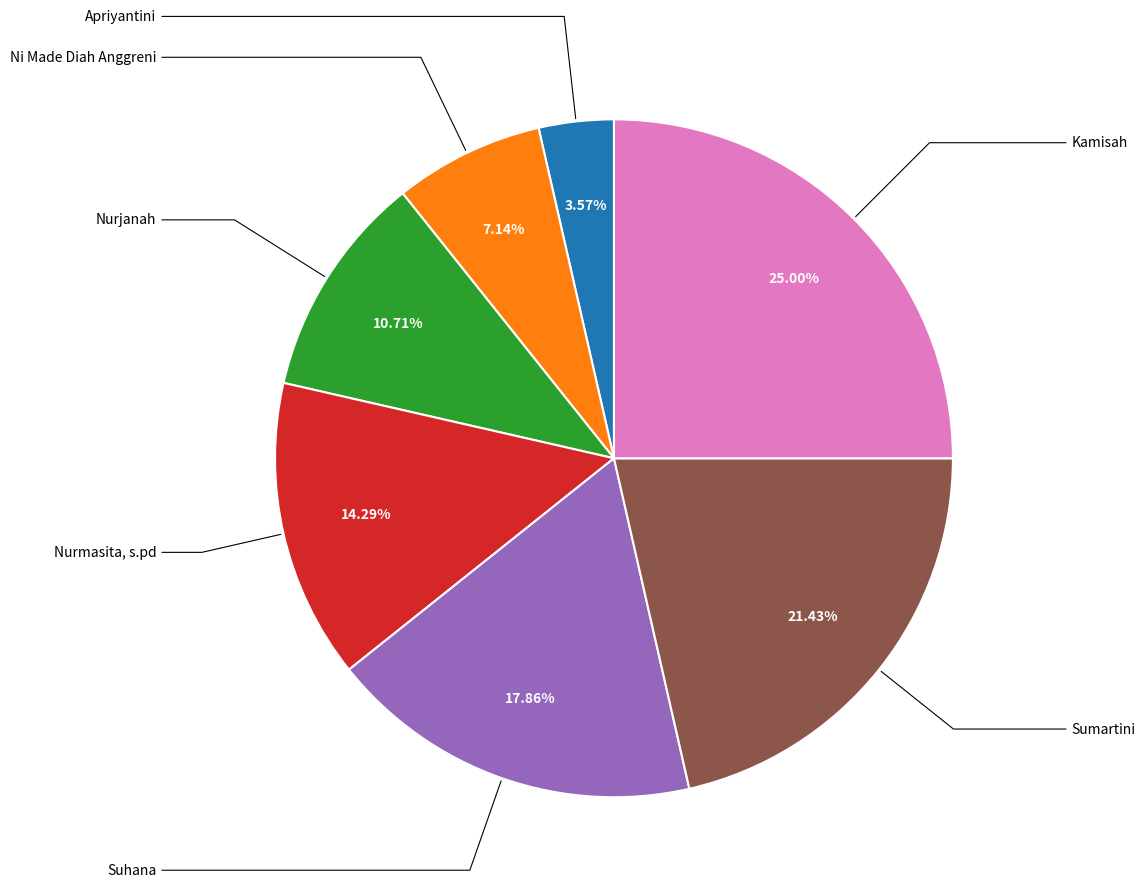

Is there any slice that represents more than half of the pie?

No